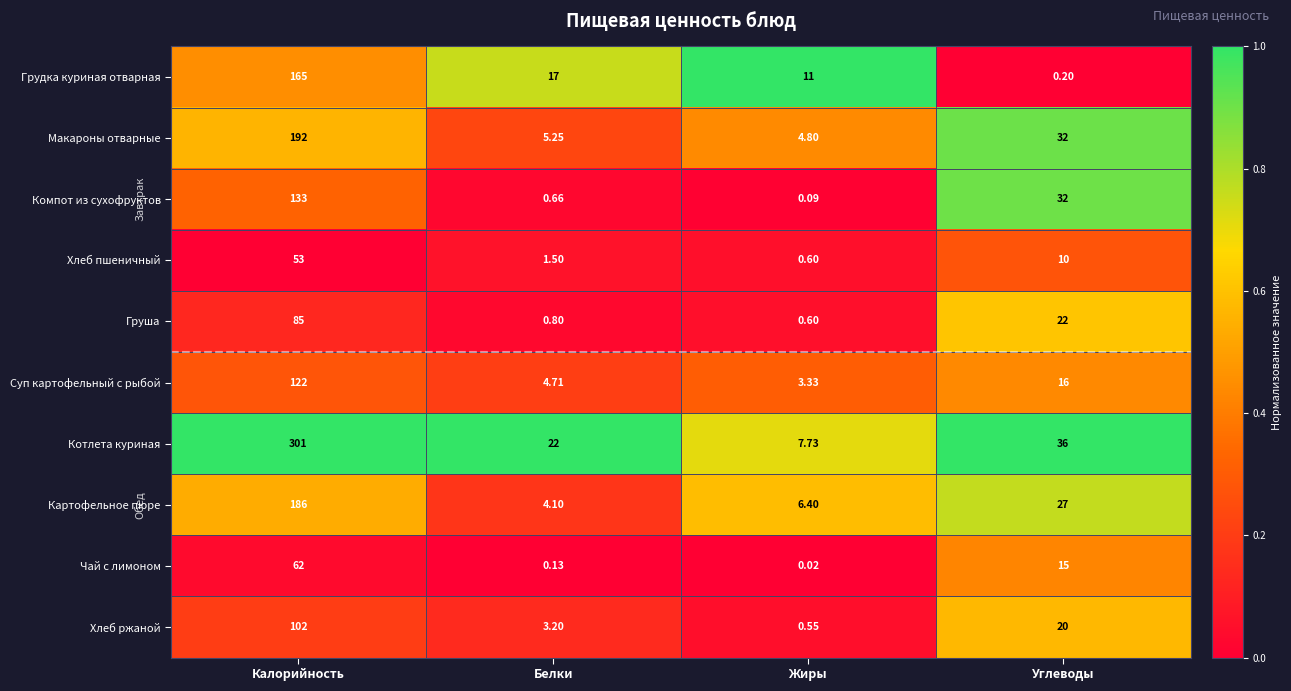

What is the spread (max minus min) of values at Углеводы?

35.8